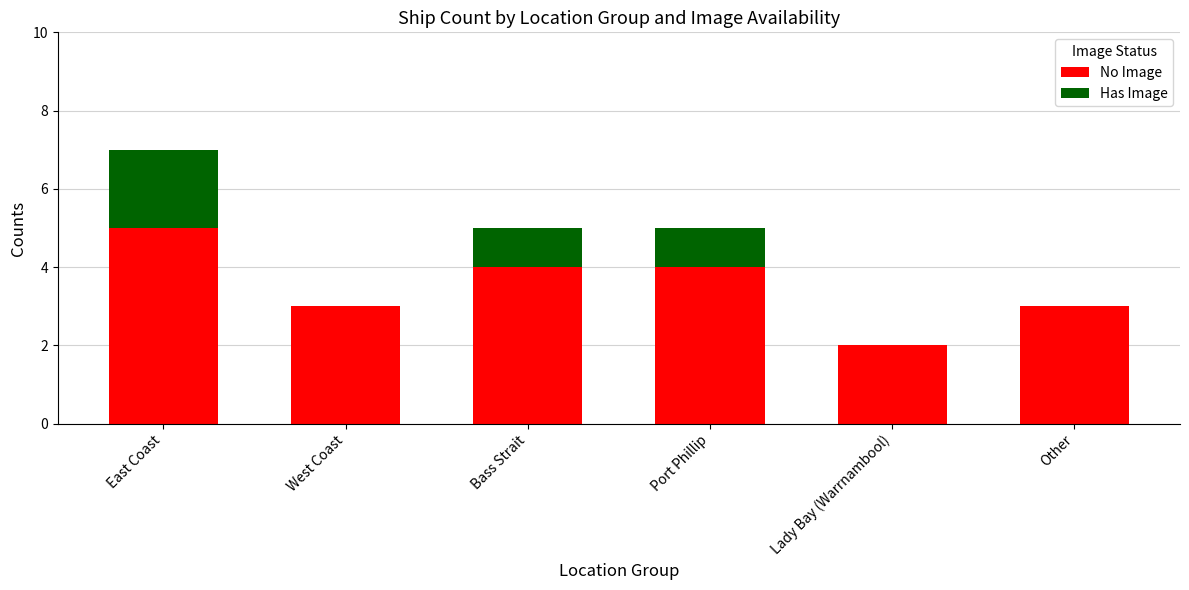

Which category has the highest value in the No Image series?

East Coast